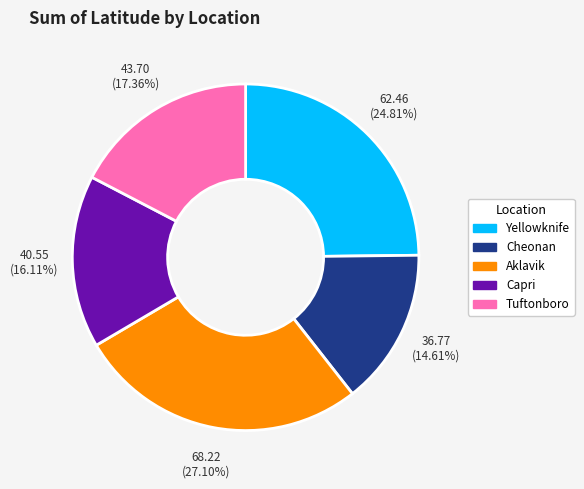

Which slice is the smallest?

Cheonan